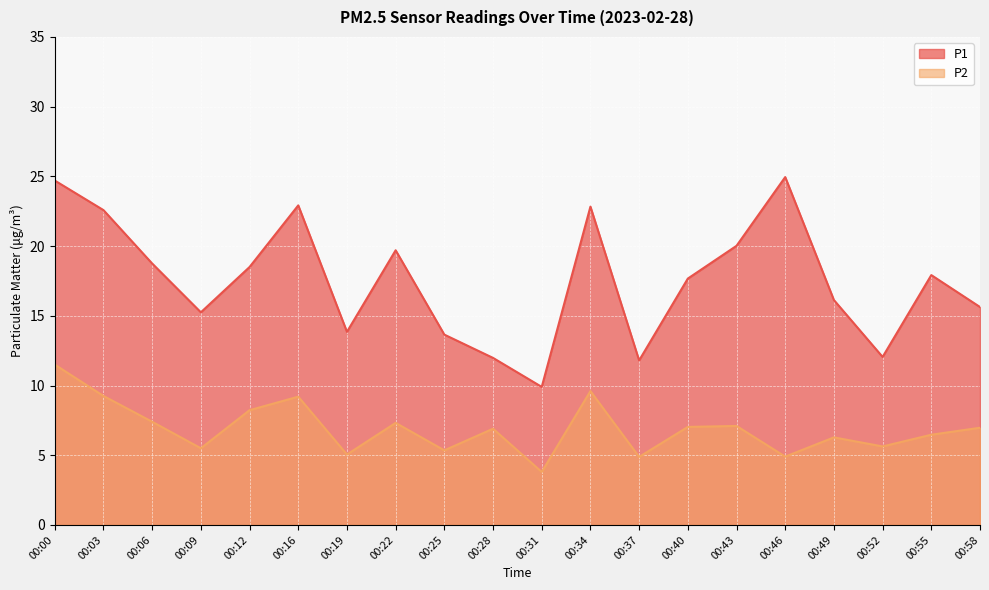

How many lines are shown in the chart?

2